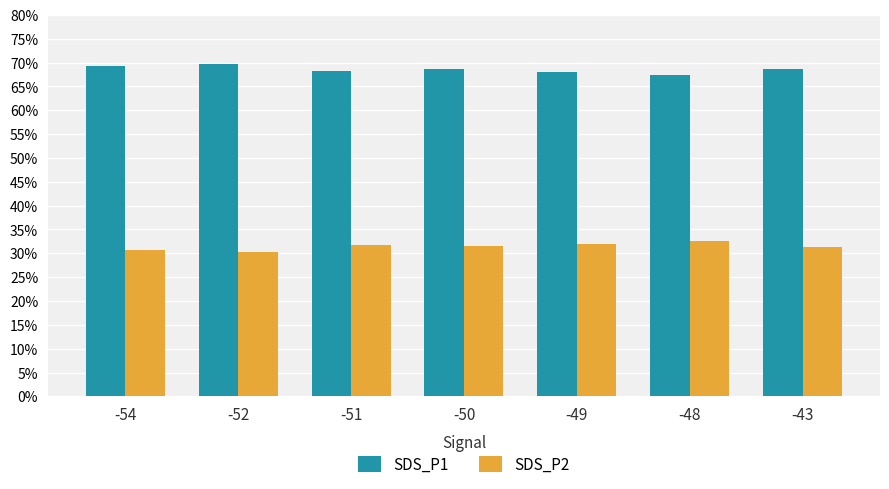

Count the SDS_P2 values in the range 30 to 31.

2